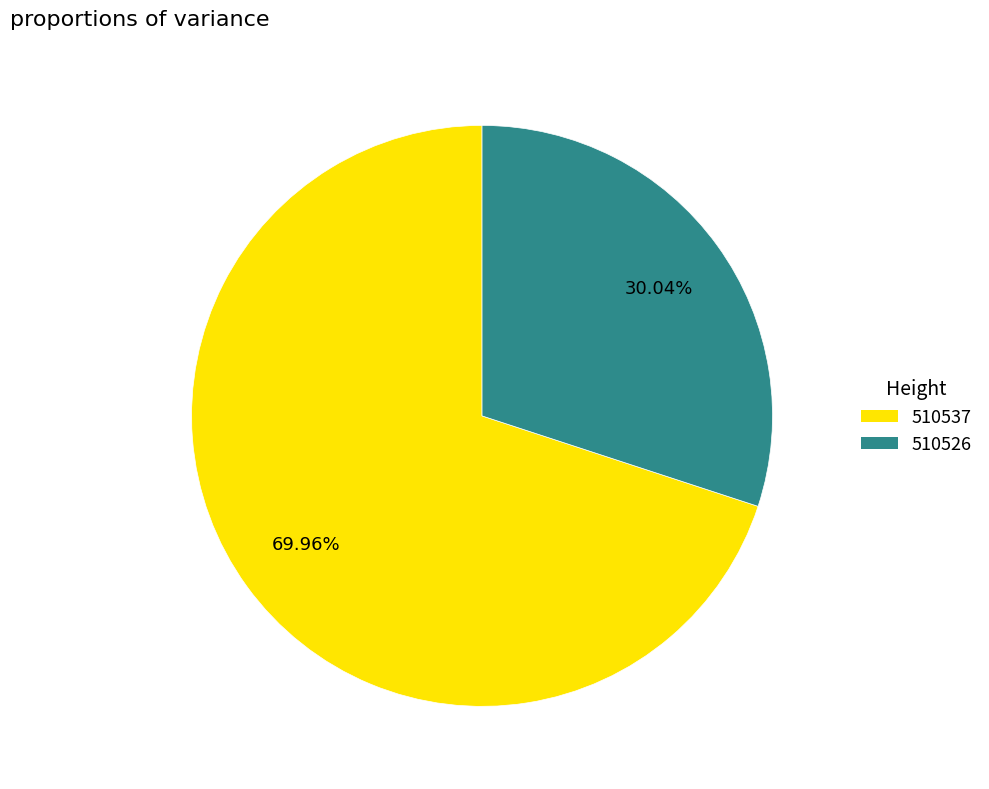

Between 510537 and 510526, which is larger?

510537